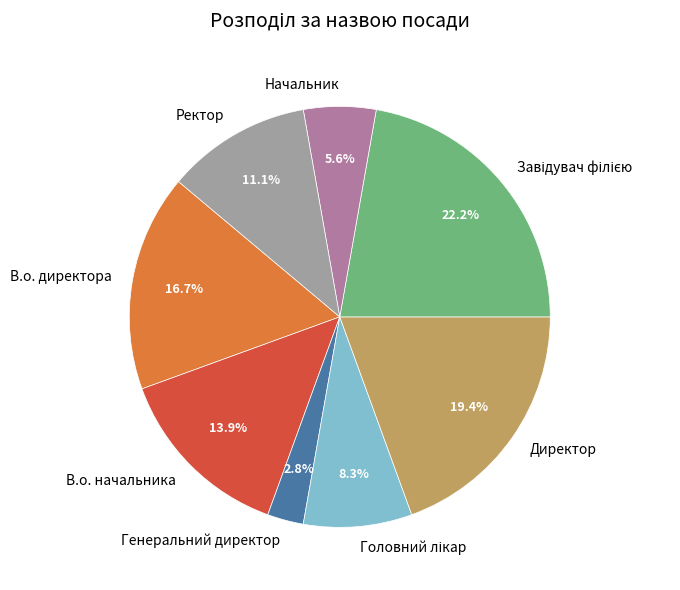

Which has a higher value, В.о. начальника or Генеральний директор?

В.о. начальника